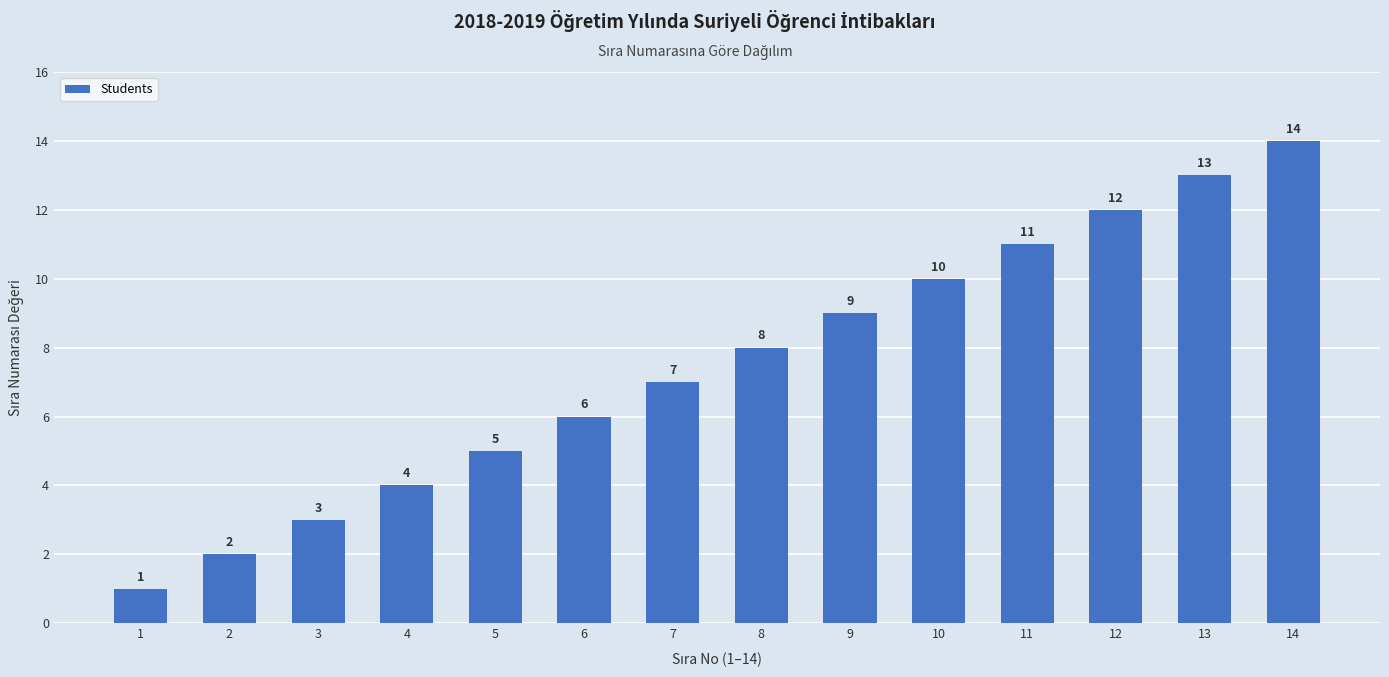

What is the greatest value displayed?

14